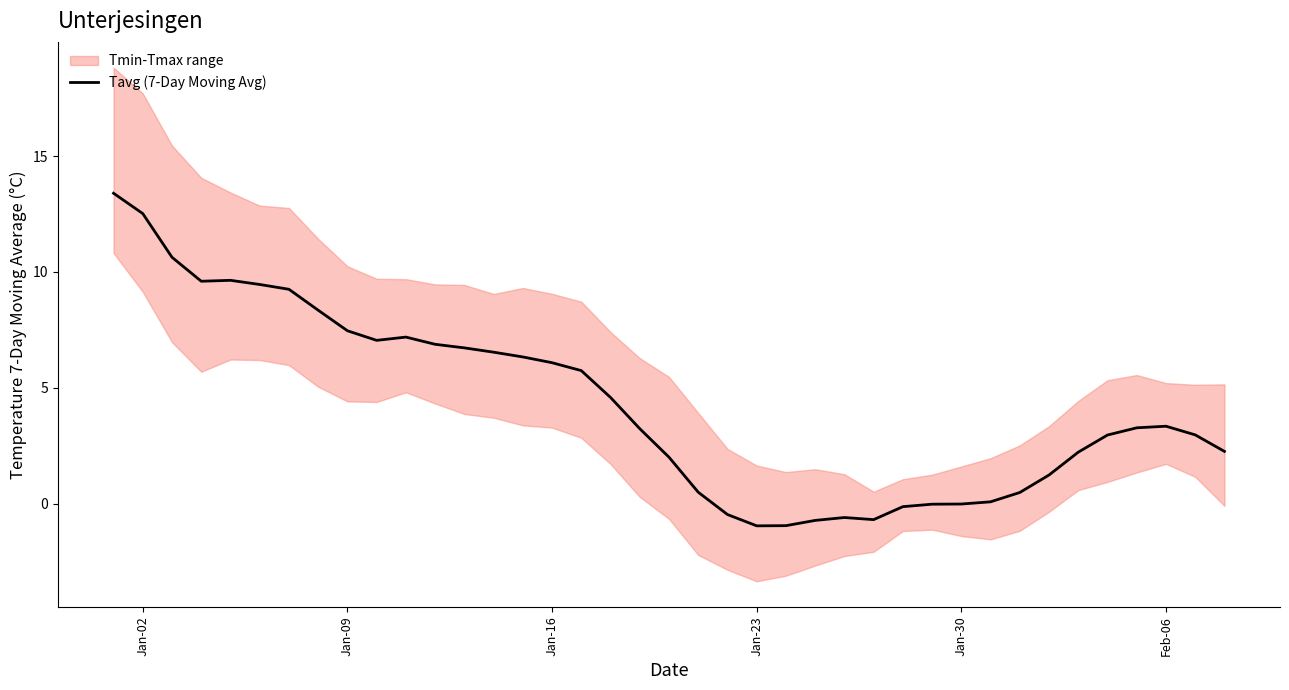

The value of Tavg (7-Day Moving Avg) at Jan-30 is -0.0. True or false?

True